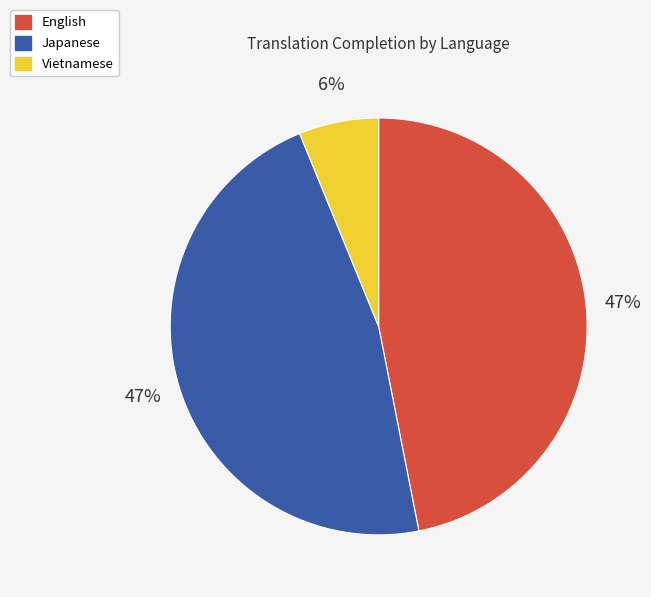

To the nearest percent, what is the difference between the English and Vietnamese slice percentages?

41%